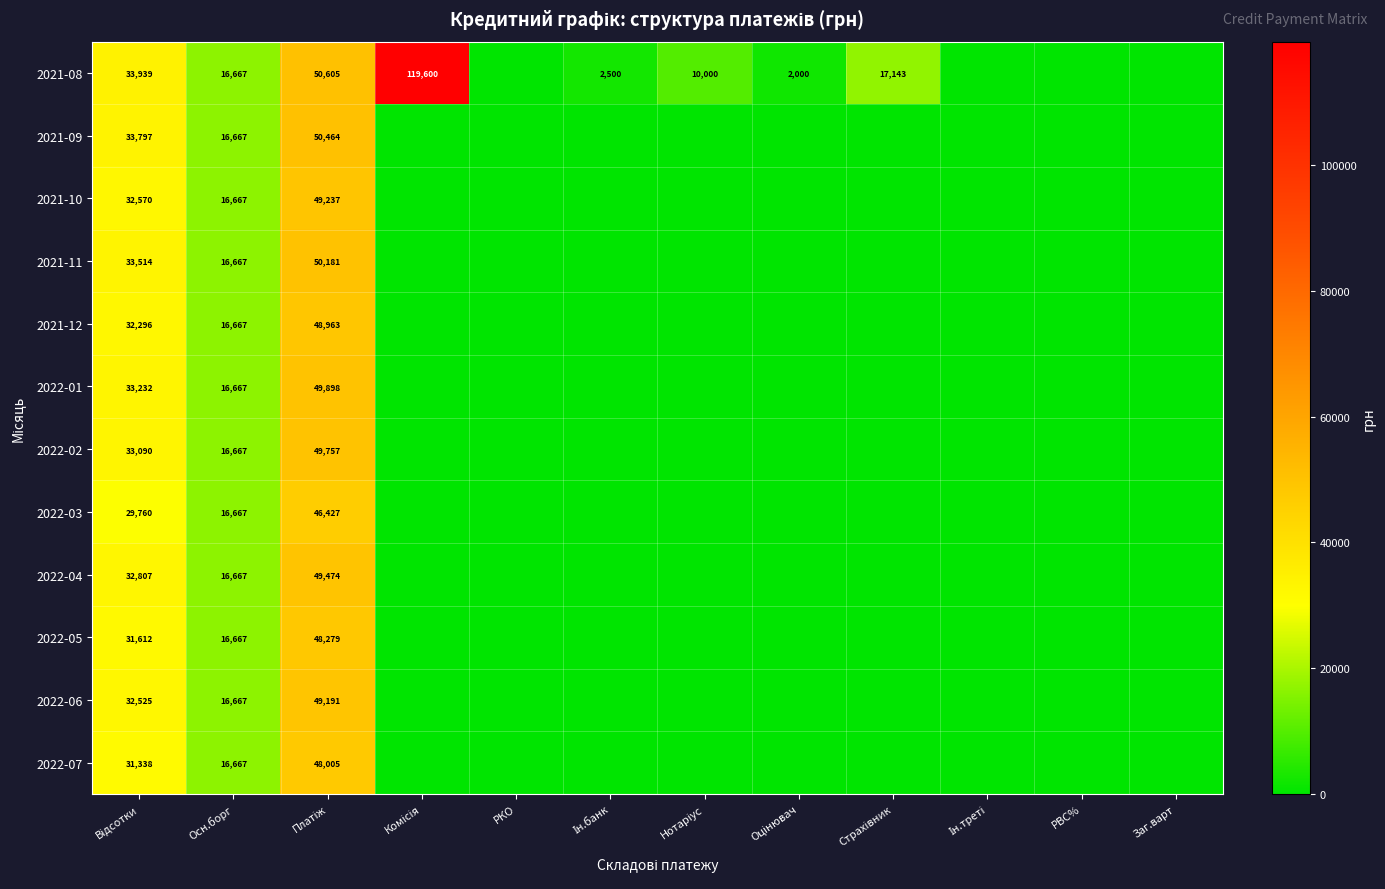

List the labels in order of 2022-01 value, smallest first.

Комісія, РКО, Ін.банк, Нотаріус, Оцінювач, Страхівник, Ін.треті, РВС%, Заг.варт, Осн.борг, Відсотки, Платіж